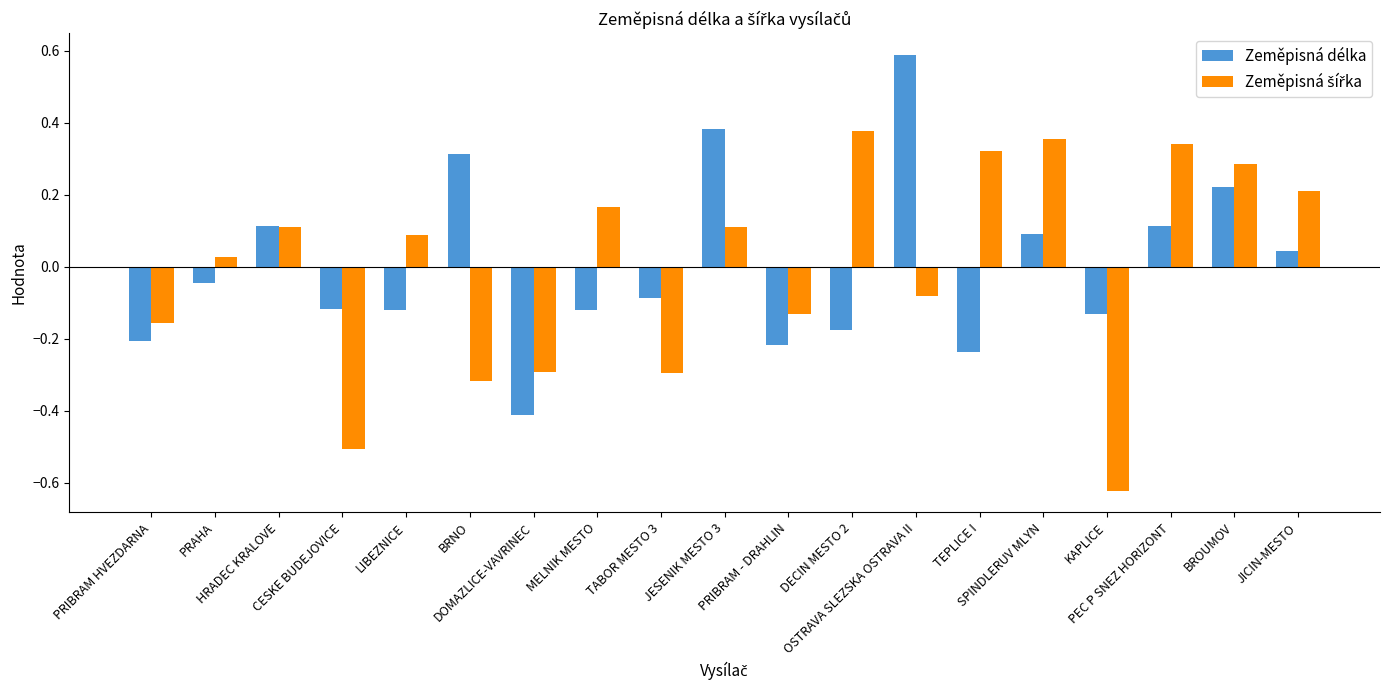

What is the difference between the second highest and second lowest values in the Zeměpisná délka series?

0.6